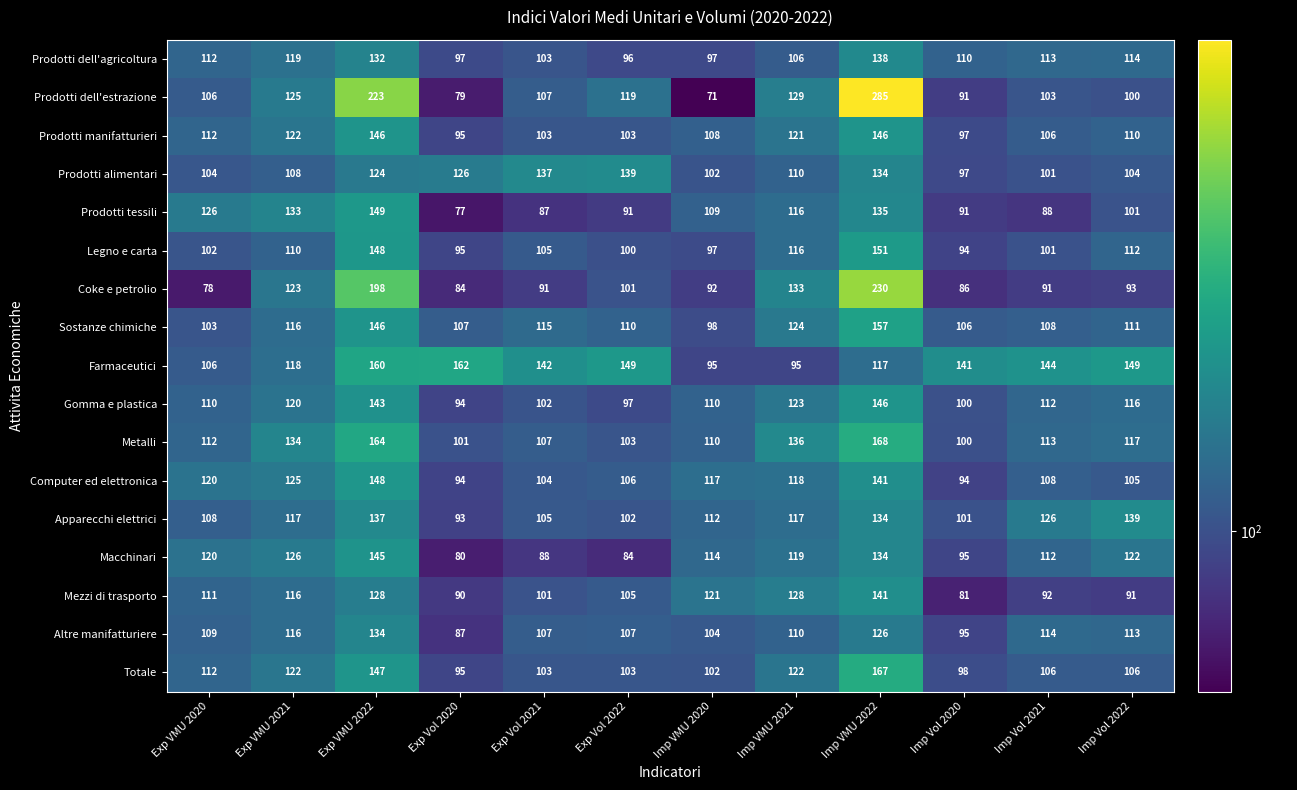

What is the sum of all Prodotti dell'agricoltura values?

1337